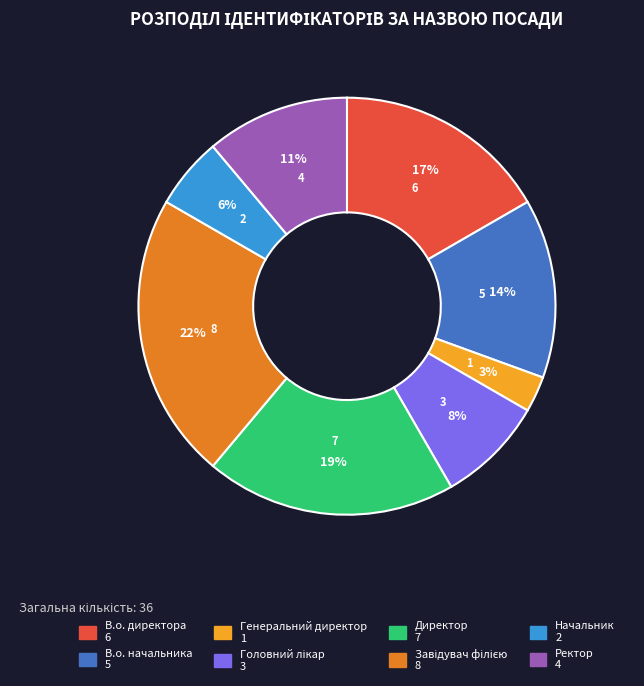

To the nearest percent, what portion does В.о. директора represent?

17%